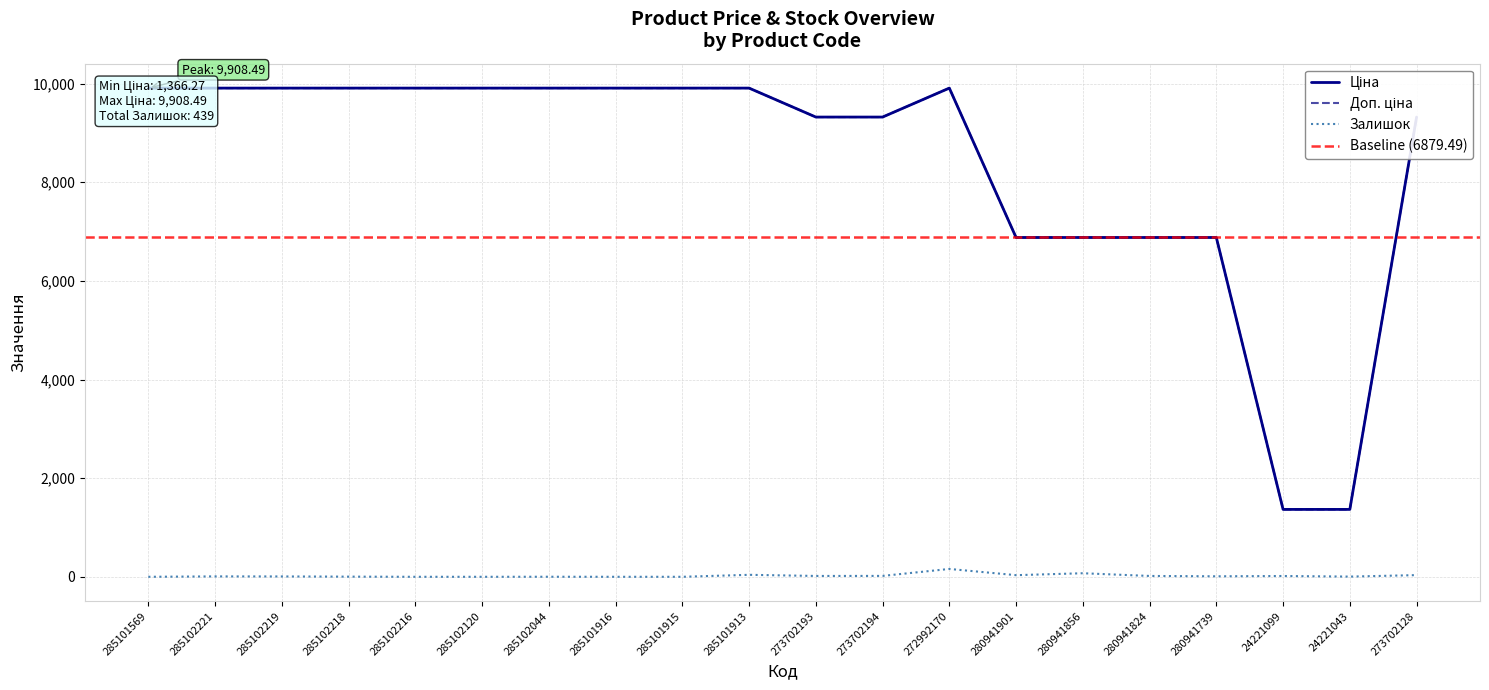

Reading right to left, transcribe all the data shown in this chart.

Ціна: 273702128=9321.4	24221043=1366.3	24221099=1366.3	280941739=6879.5	280941824=6879.5	280941856=6879.5	280941901=6879.5	272992170=9908.5	273702194=9321.4	273702193=9321.4	285101913=9908.5	285101915=9908.5	285101916=9908.5	285102044=9908.5	285102120=9908.5	285102216=9908.5	285102218=9908.5	285102219=9908.5	285102221=9908.5	285101569=9908.5
Доп. ціна: 273702128=9321.4	24221043=1366.0	24221099=1366.0	280941739=6879.5	280941824=6879.5	280941856=6879.5	280941901=6879.5	272992170=9908.5	273702194=9321.4	273702193=9321.4	285101913=9908.5	285101915=9908.5	285101916=9908.5	285102044=9908.5	285102120=9908.5	285102216=9908.5	285102218=9908.5	285102219=9908.5	285102221=9908.5	285101569=9908.5
Залишок: 273702128=34.0	24221043=4.0	24221099=16.0	280941739=10.0	280941824=17.0	280941856=72.0	280941901=33.0	272992170=159.0	273702194=18.0	273702193=17.0	285101913=40.0	285101915=0.0	285101916=0.0	285102044=1.0	285102120=0.0	285102216=0.0	285102218=3.0	285102219=7.0	285102221=8.0	285101569=0.0